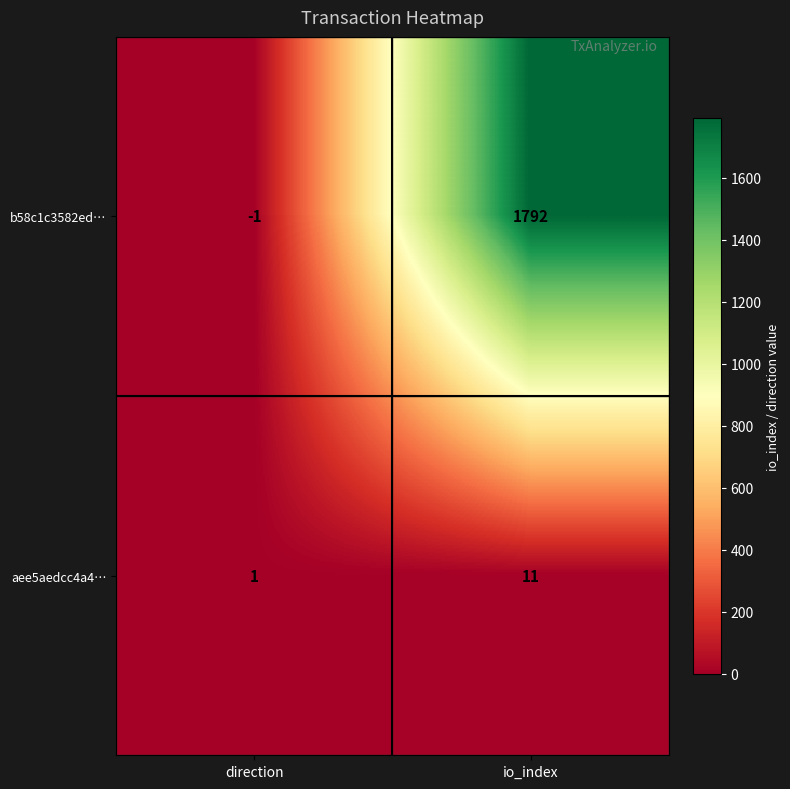

Which series has the largest total across all categories?

b58c1c3582ed…